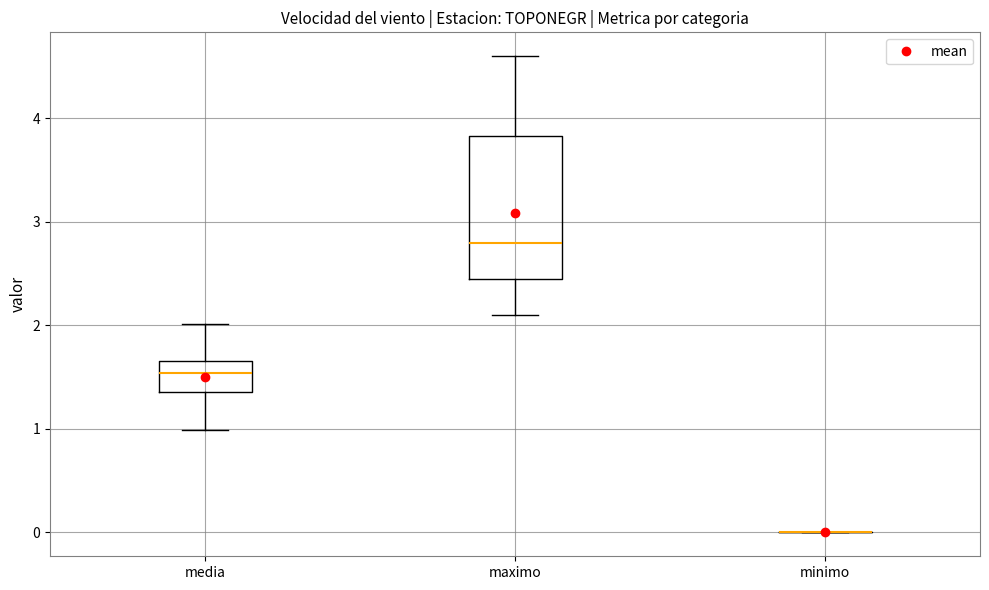

Comparing the boxes themselves (not the whiskers), which one is the tallest?

maximo